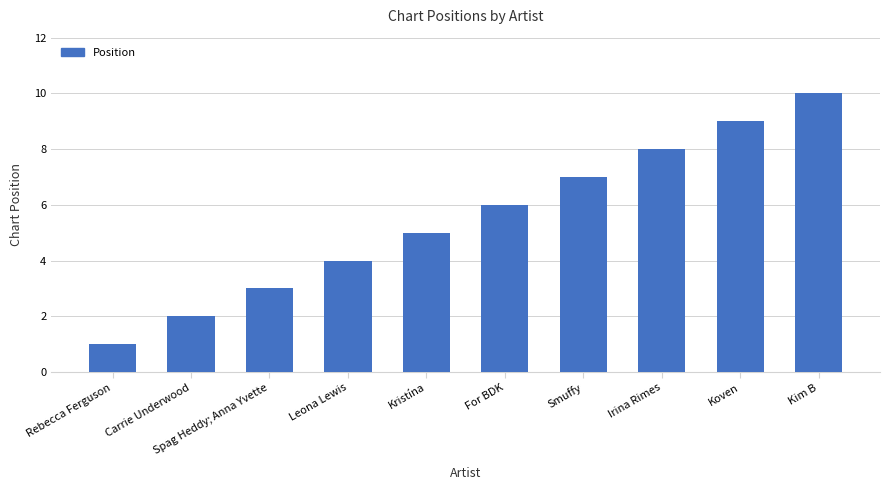

How many data points are less than 6?

5